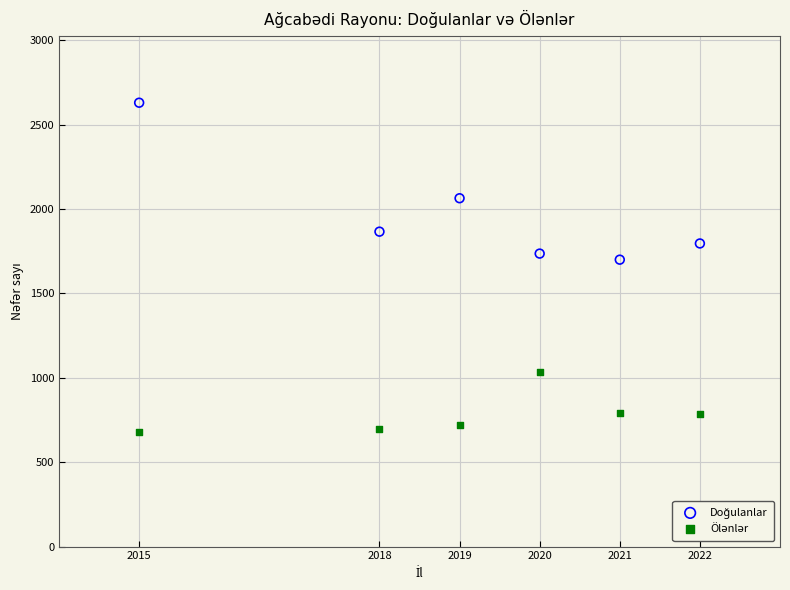

What is the X range (max minus min) for the scatter plot?

7